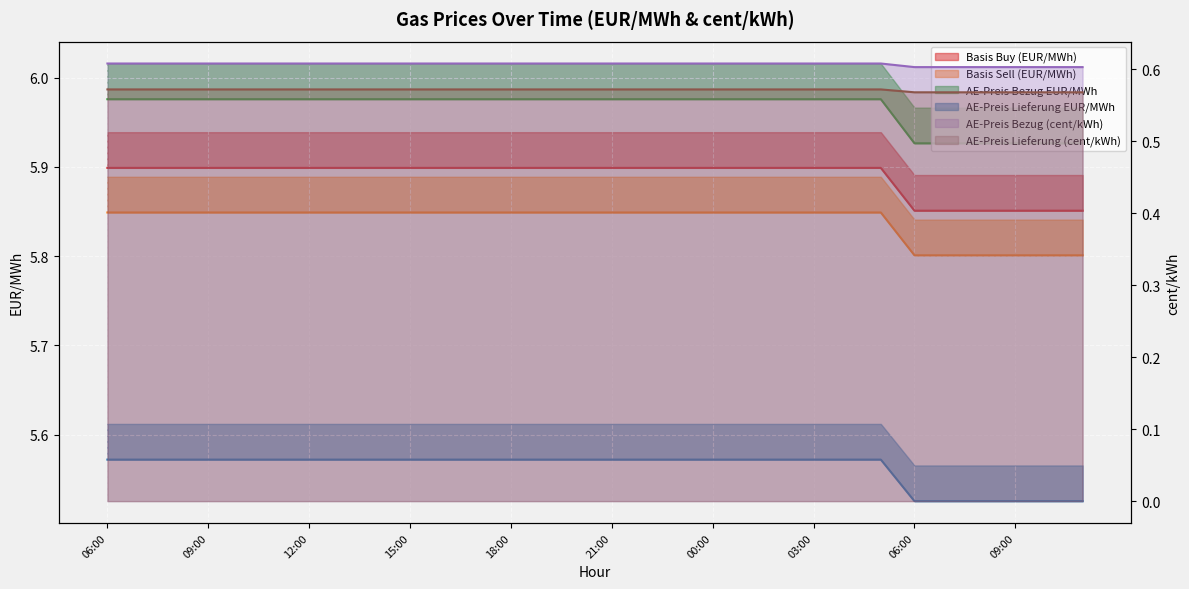

What is the spread (max minus min) of values at 15:00?

5.4